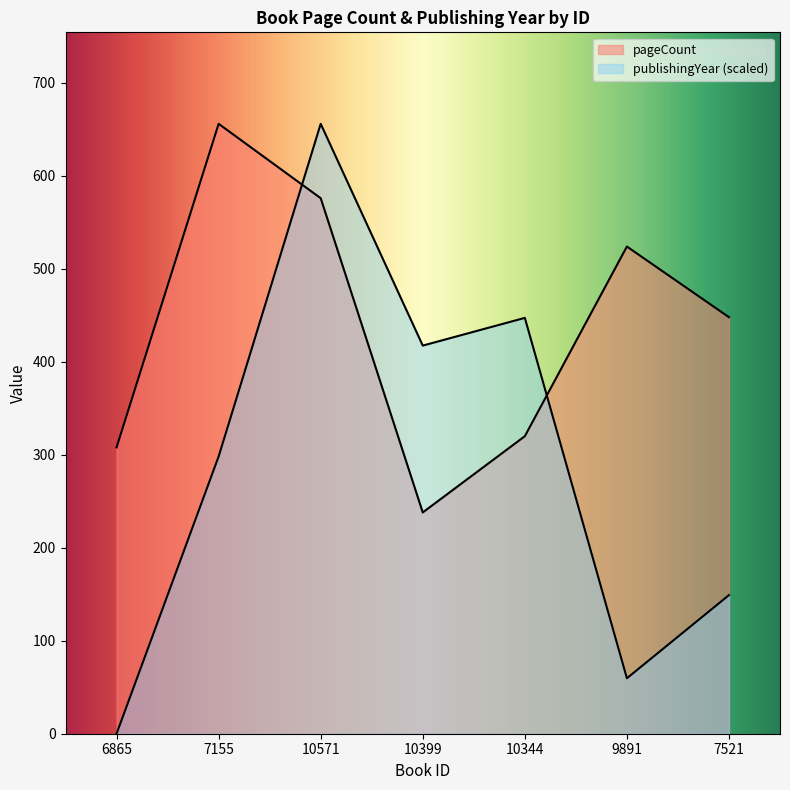

How many lines are shown in the chart?

2